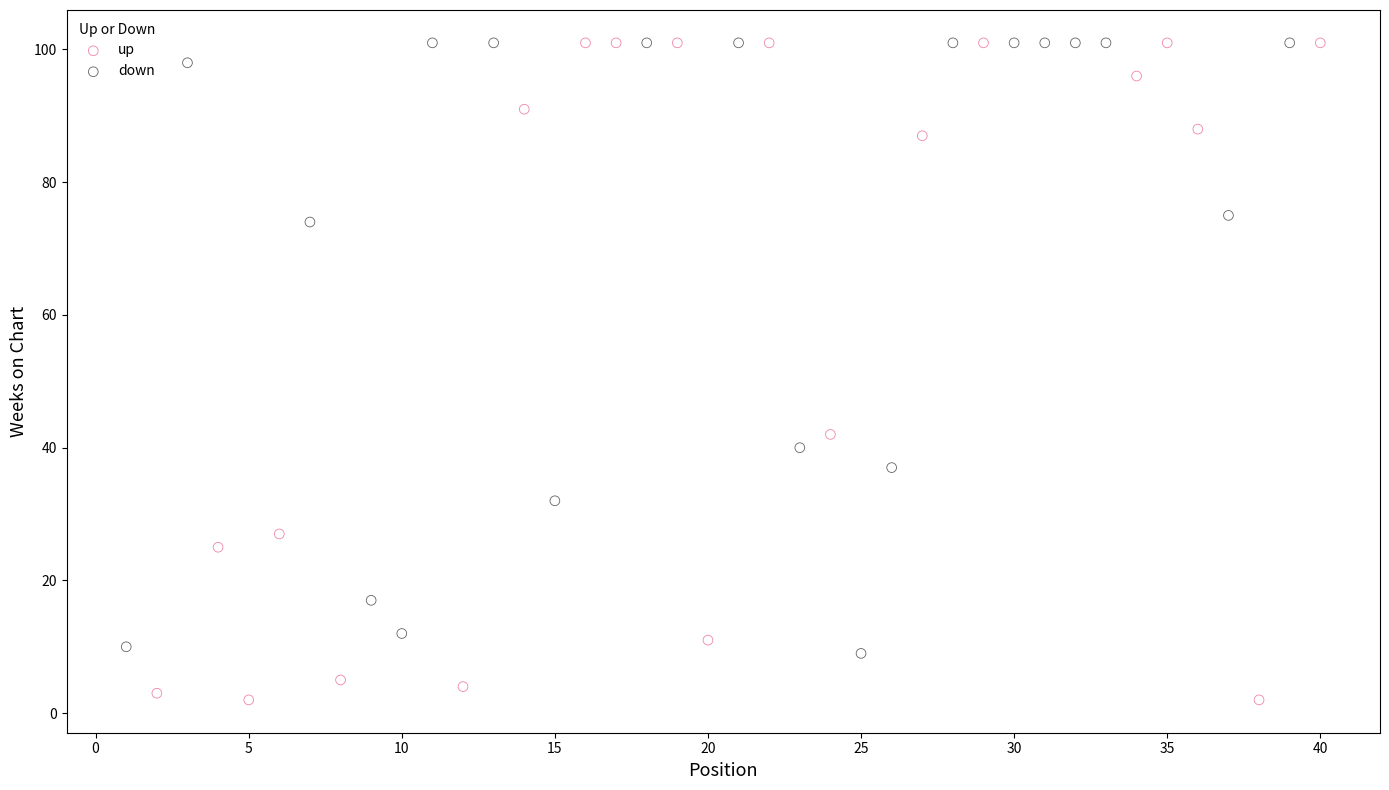

Which series has the widest spread of Y values?

up